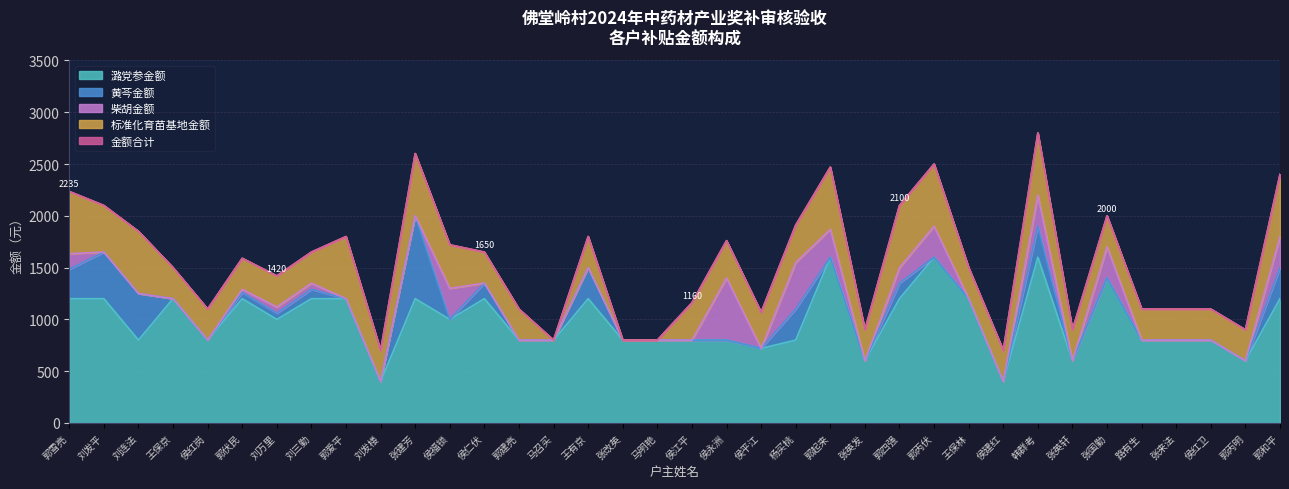

List the series in order of their peak value, highest first.

金额合计, 潞党参金额, 黄芩金额, 柴胡金额, 标准化育苗基地金额